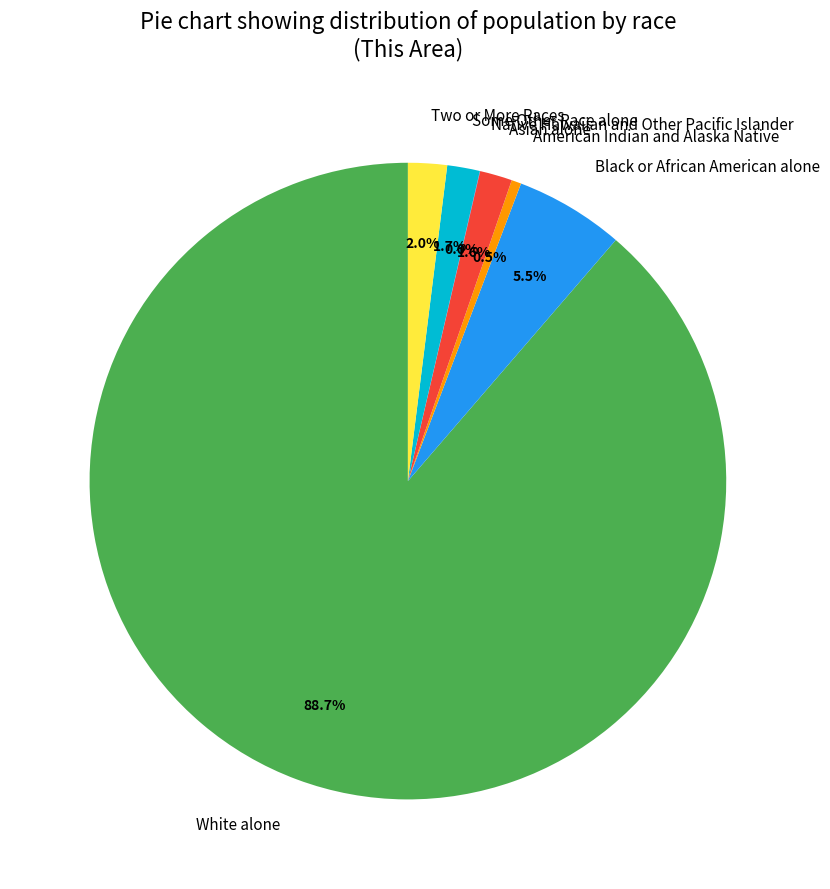

Is there a majority slice in this chart?

Yes